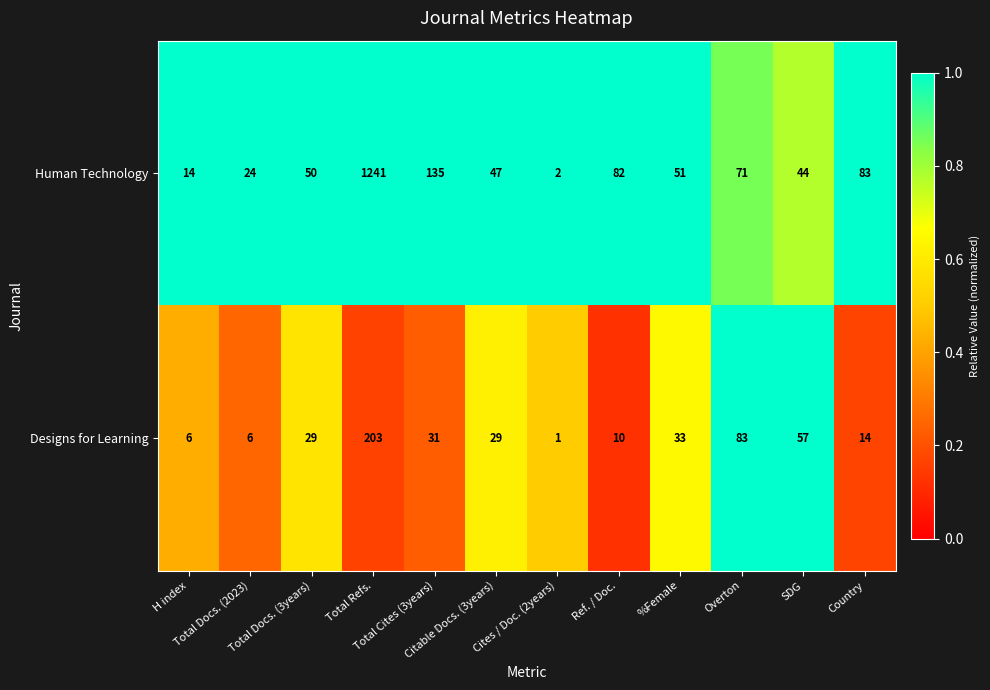

List the series in order of their peak value, lowest first.

Designs for Learning, Human Technology